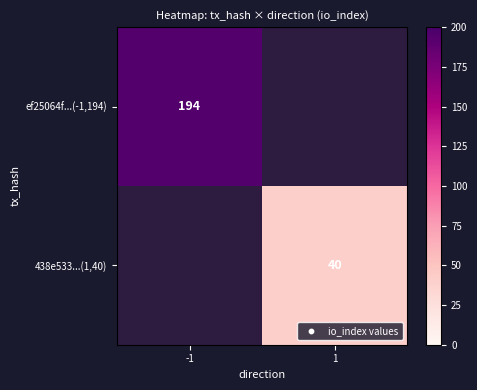

The value of 438e533...(1,40) at 1 is 40. True or false?

True